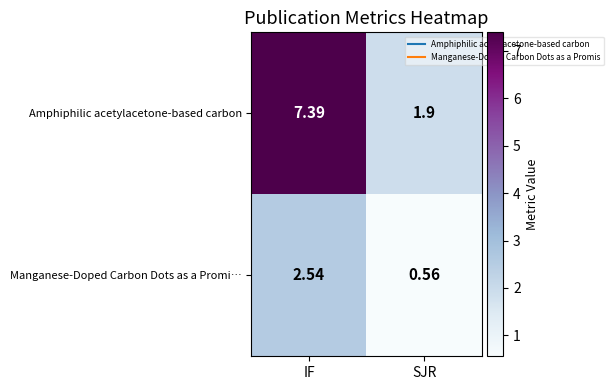

At SJR, list the series in order from smallest to largest.

Manganese-Doped Carbon Dots as a Promi…, Amphiphilic acetylacetone-based carbon